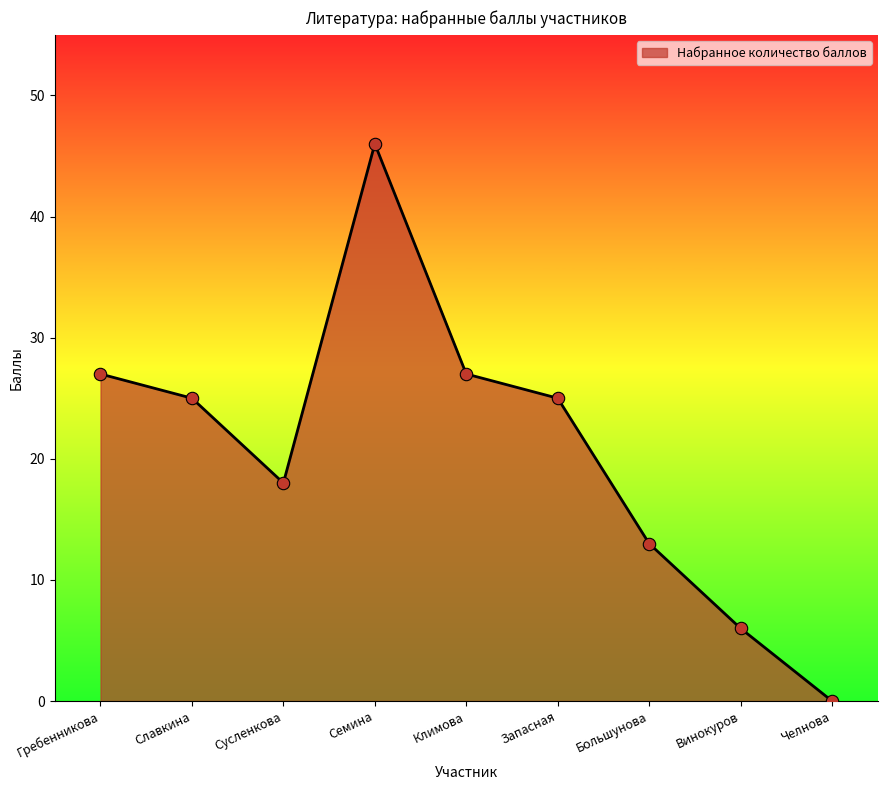

Which has a higher value, Славкина or Винокуров?

Славкина